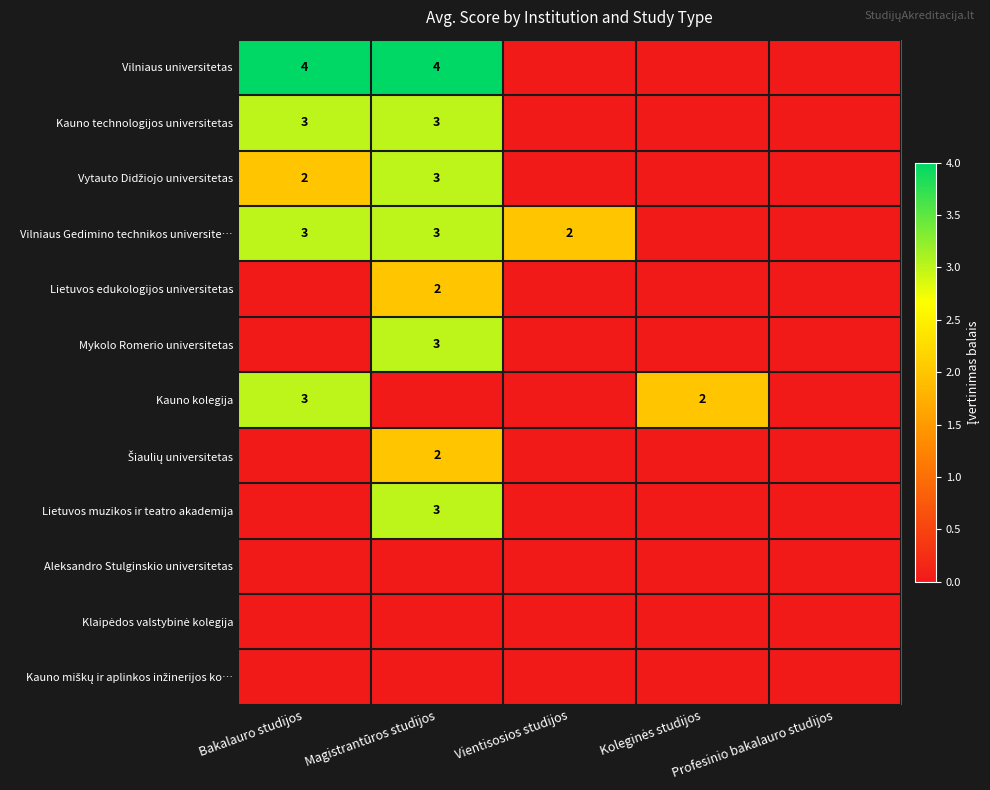

The value of Aleksandro Stulginskio universitetas at Koleginės studijos is 0. True or false?

True